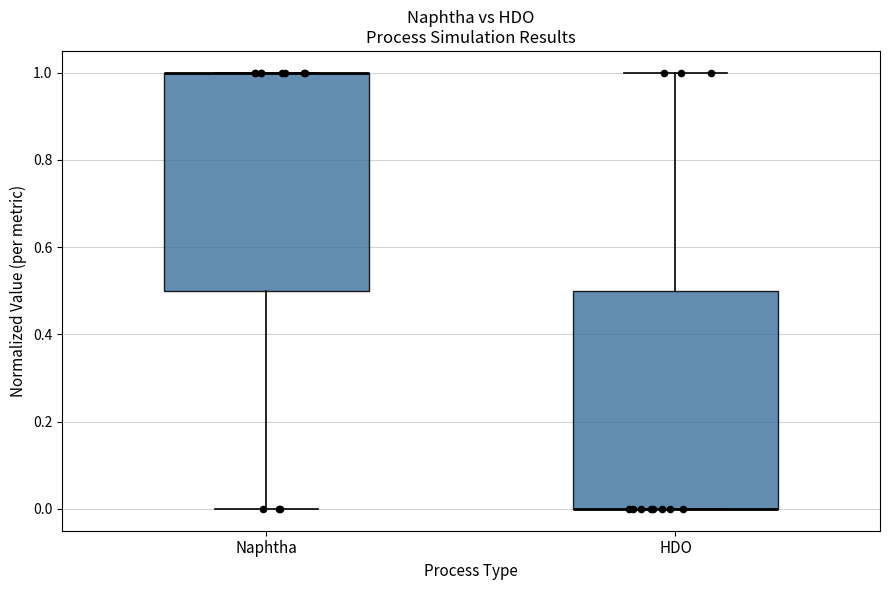

Reading left to right, read every box against the y-axis: the position of its median line, the range the box covers, and the ends of its whiskers. The values are not printed on the chart, so give them approximately, as read against the axis.

Naphtha: median 1.0 (drawn on the box's upper edge), box 0.5 to 1.0, whiskers 0.0 to 1.0
HDO: median 0.0 (drawn on the box's lower edge), box 0.0 to 0.5, whiskers 0.0 to 1.0